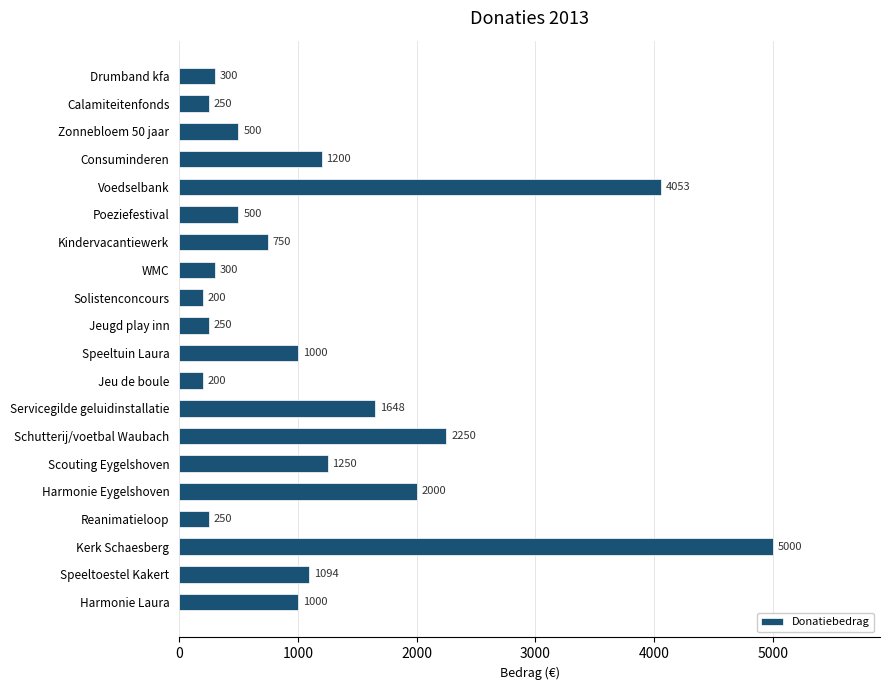

Which has a higher value, Voedselbank or Consuminderen?

Voedselbank